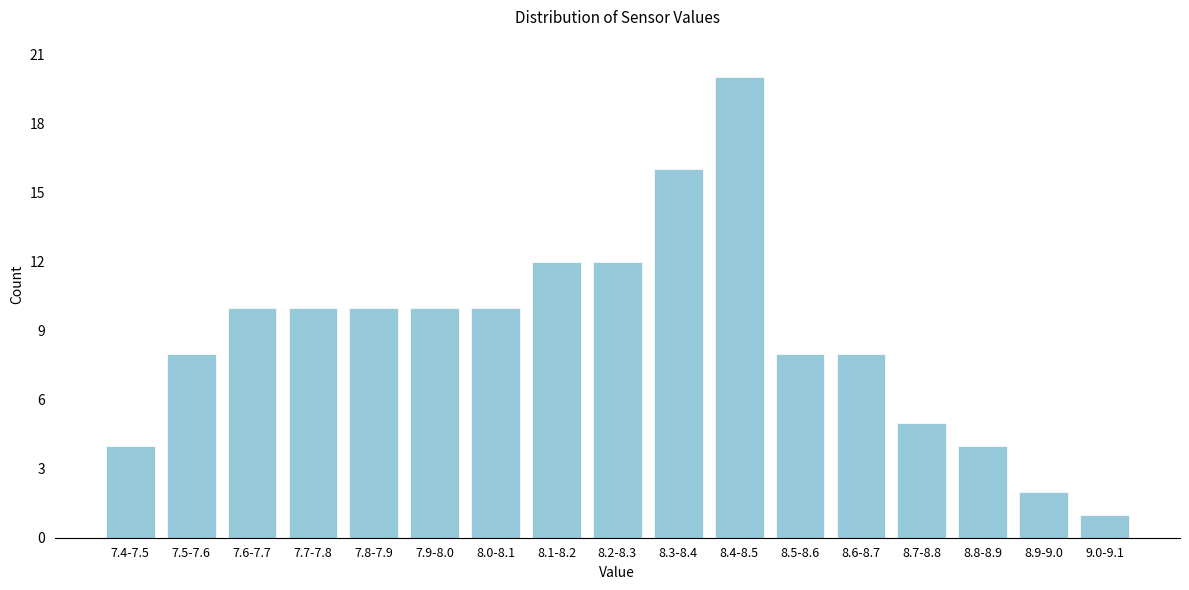

Reading right to left, list all the values displayed in this chart.

1	2	4	5	8	8	20	16	12	12	10	10	10	10	10	8	4